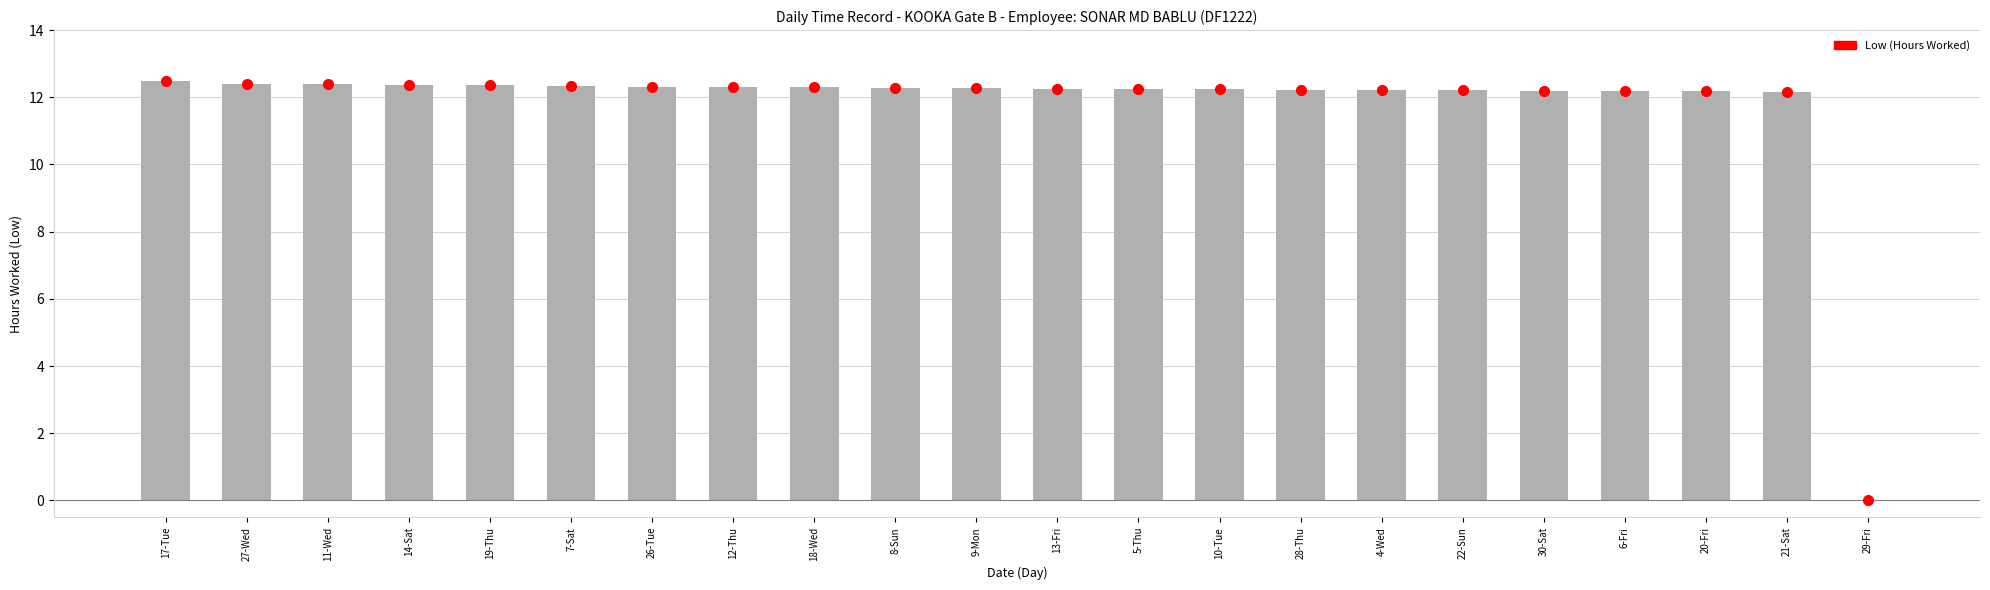

Where does the data first go above 12?

17-Tue